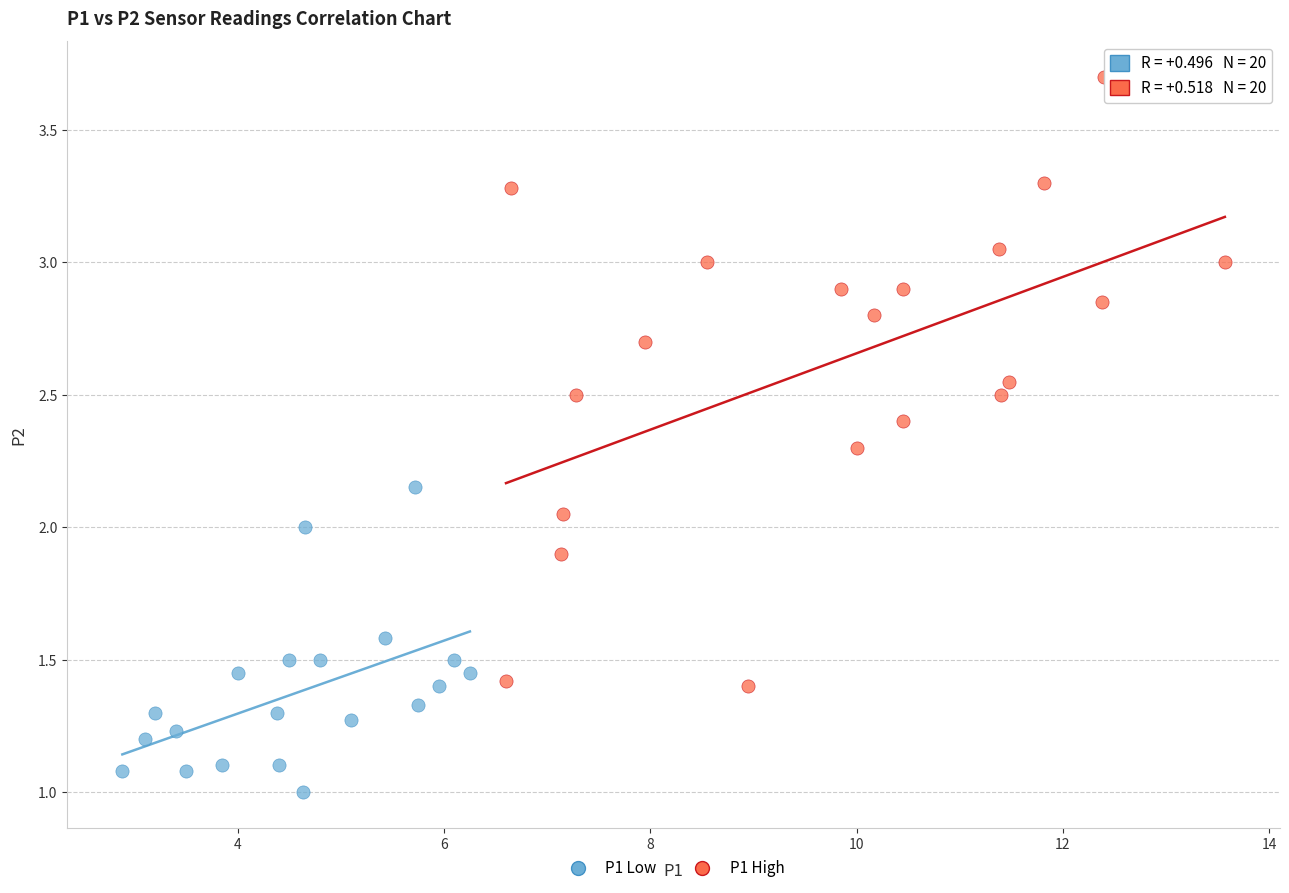

Which series has the largest Y range (max minus min)?

P1 High